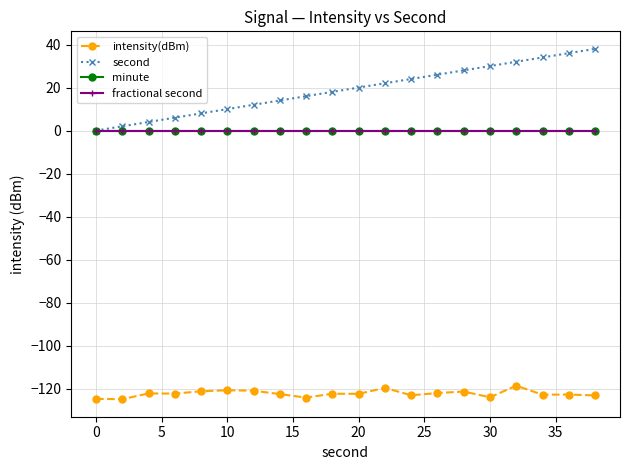

Is this an area chart (filled region under the line)?

No